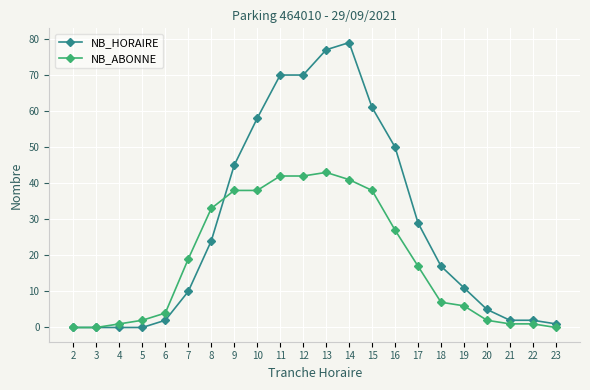

The NB_ABONNE series shows 7 at 8. True or false?

False